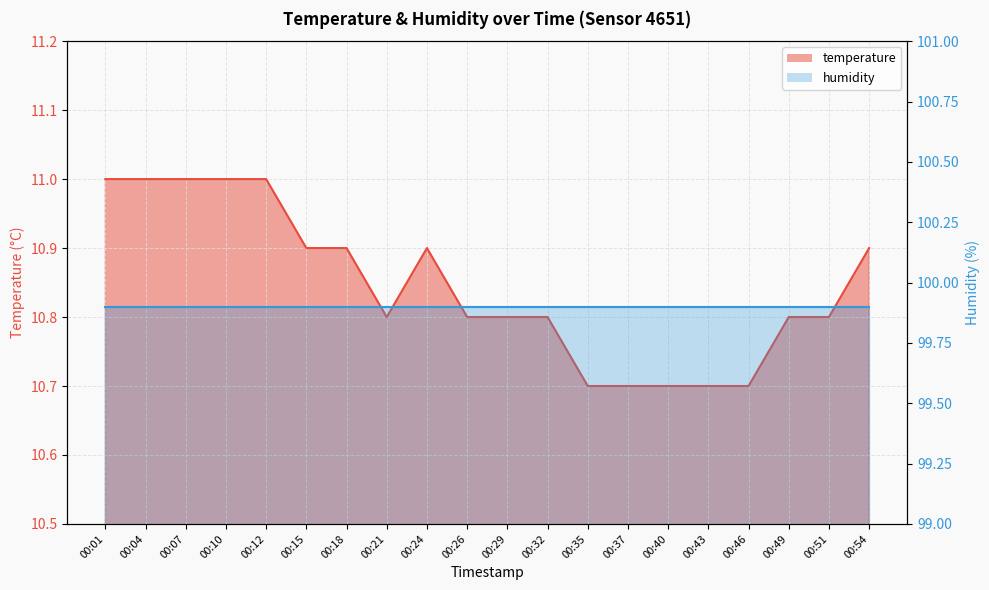

True or false: the data shows 15.9 at 00:12.

False